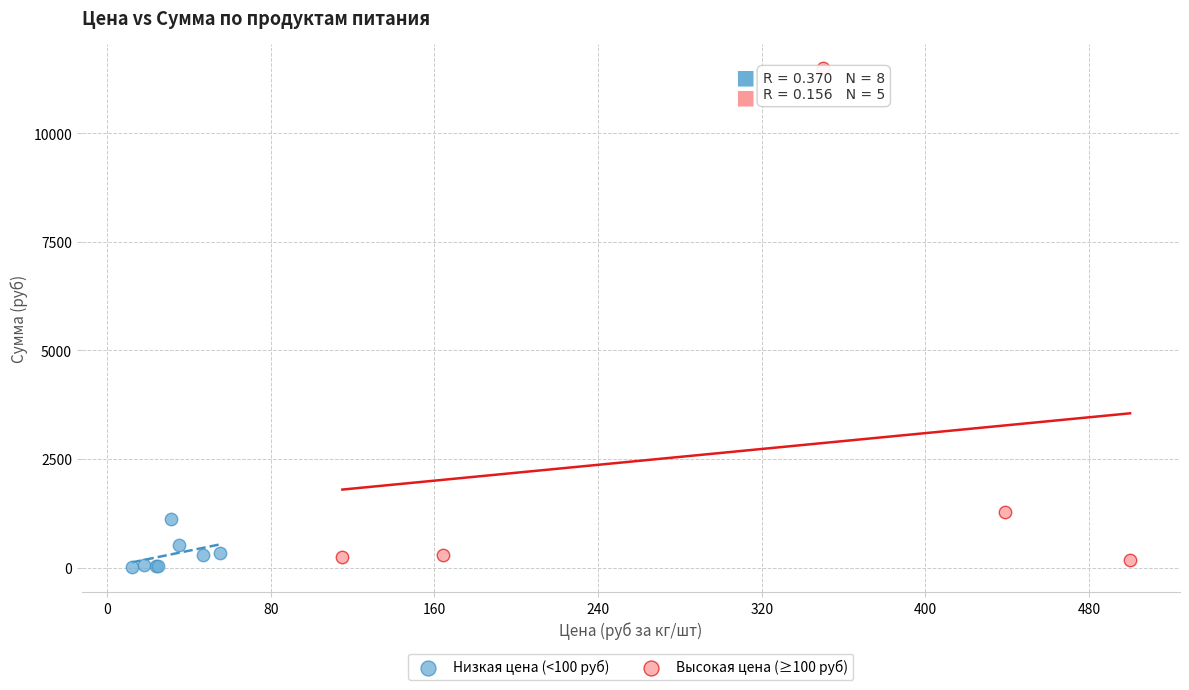

Which series reaches the maximum Y coordinate?

Высокая цена (≥100 руб)